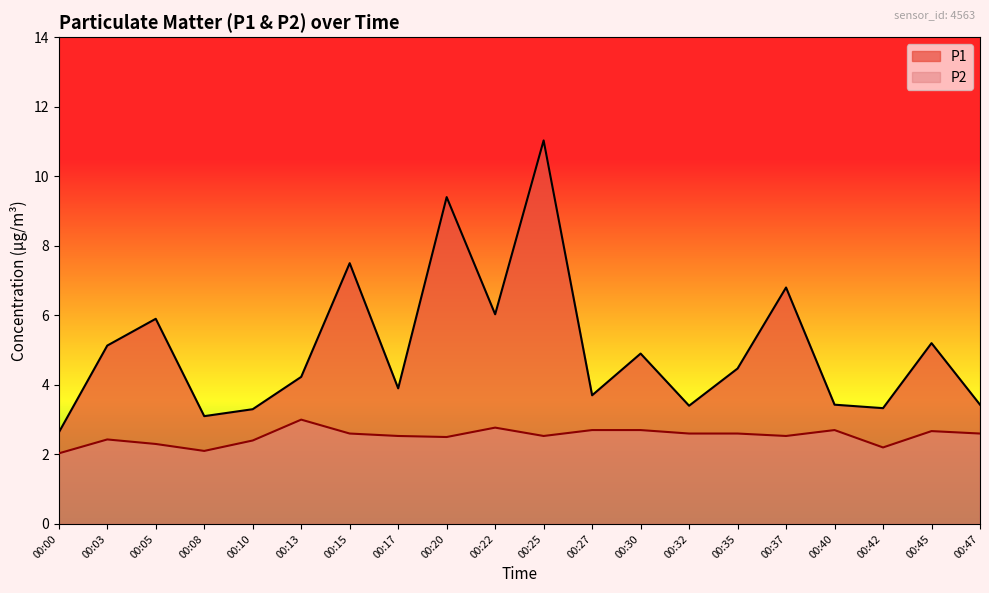

Reading left to right, extract all data points from this chart.

P1: 00:00=2.6	00:03=5.1	00:05=5.9	00:08=3.1	00:10=3.3	00:13=4.2	00:15=7.5	00:17=3.9	00:20=9.4	00:22=6.0	00:25=11.0	00:27=3.7	00:30=4.9	00:32=3.4	00:35=4.5	00:37=6.8	00:40=3.4	00:42=3.3	00:45=5.2	00:47=3.4
P2: 00:00=2.0	00:03=2.4	00:05=2.3	00:08=2.1	00:10=2.4	00:13=3.0	00:15=2.6	00:17=2.5	00:20=2.5	00:22=2.8	00:25=2.5	00:27=2.7	00:30=2.7	00:32=2.6	00:35=2.6	00:37=2.5	00:40=2.7	00:42=2.2	00:45=2.7	00:47=2.6